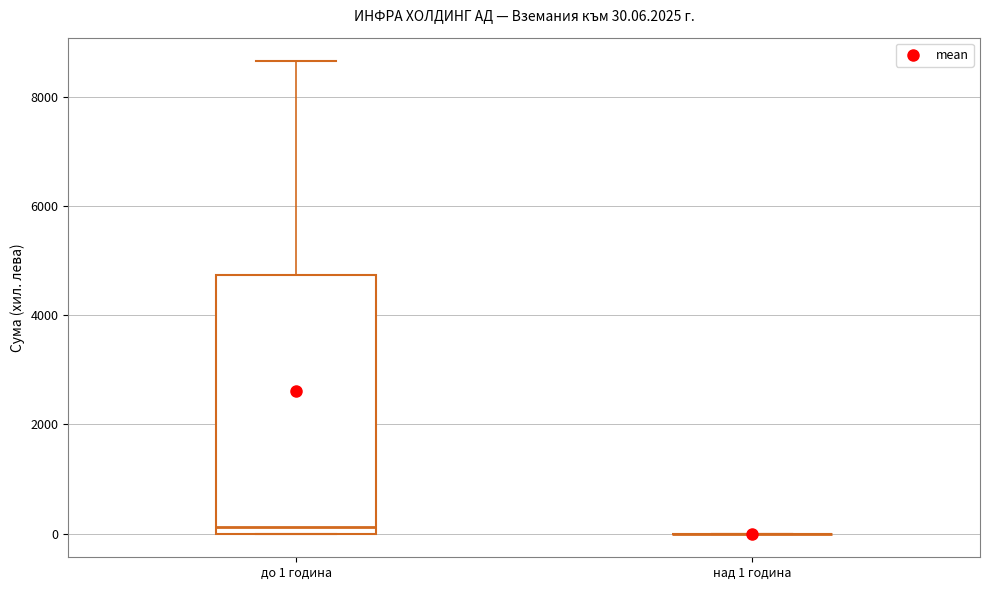

Which box is the tallest, from its lower edge to its upper edge?

до 1 година